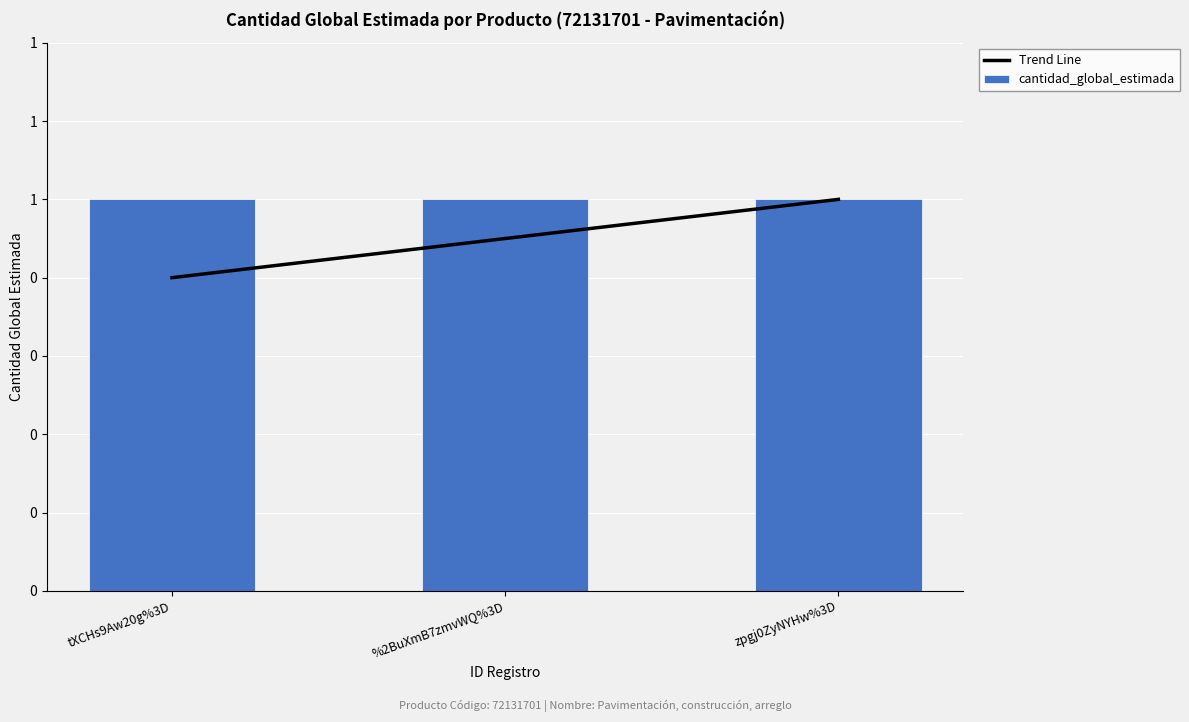

What are all the series names shown in the legend?

Trend Line, cantidad_global_estimada